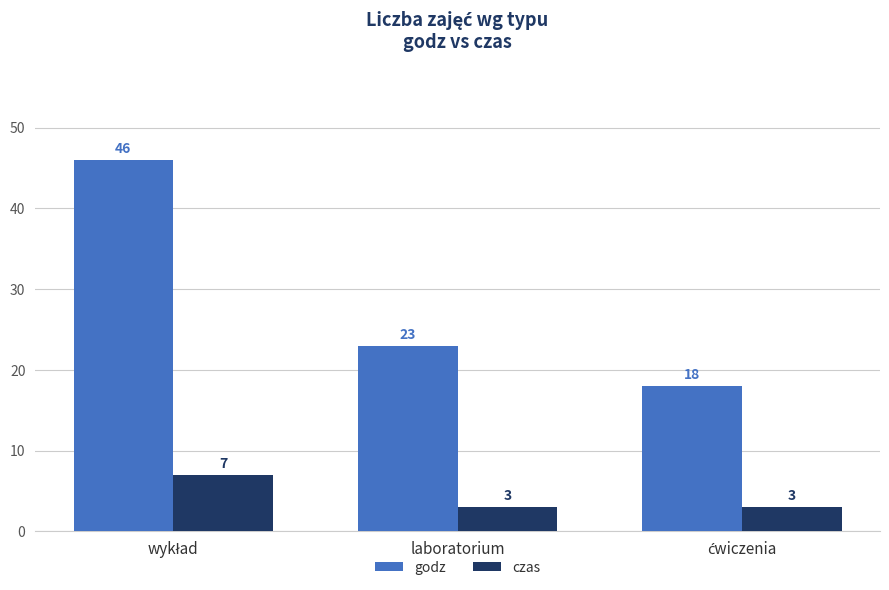

How many values in the godz series are below 23?

1